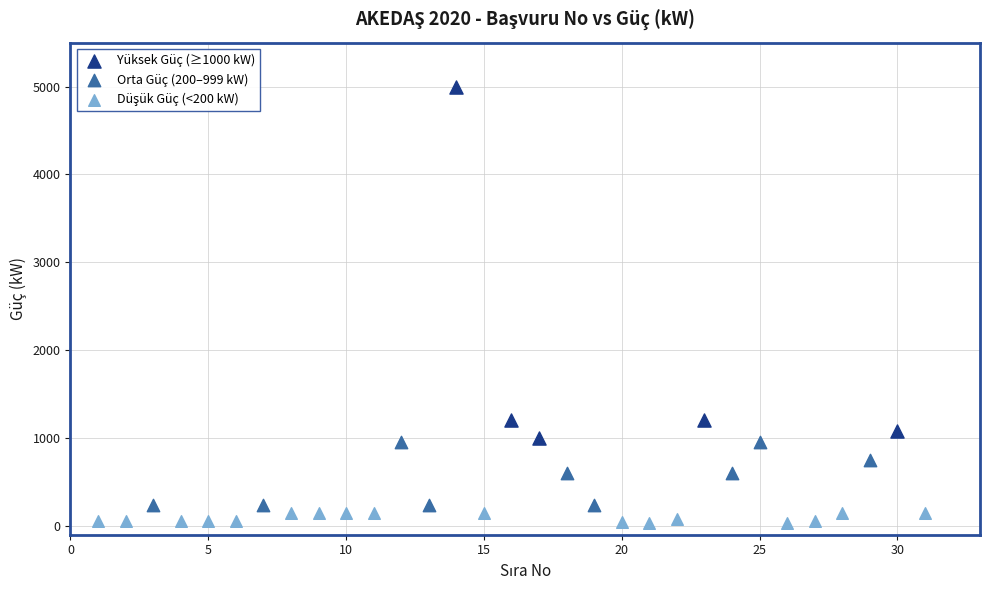

Which series reaches the maximum Y coordinate?

Yüksek Güç (≥1000 kW)